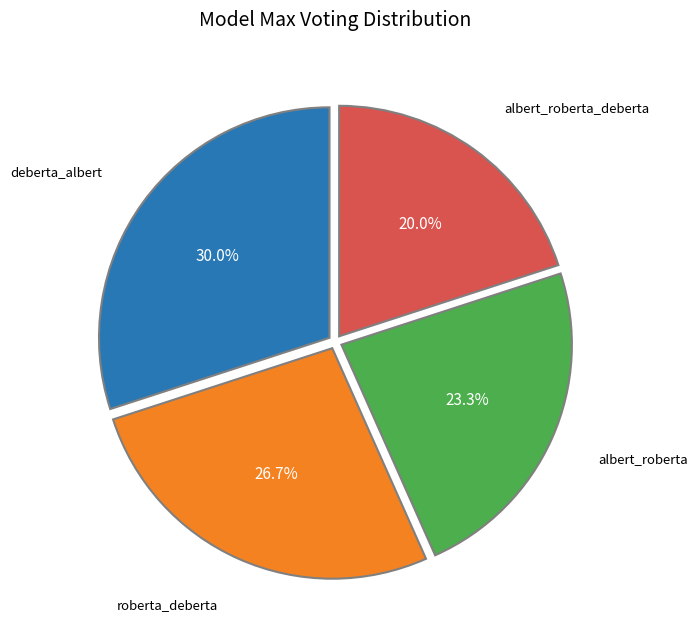

How many segments does this pie chart have?

4